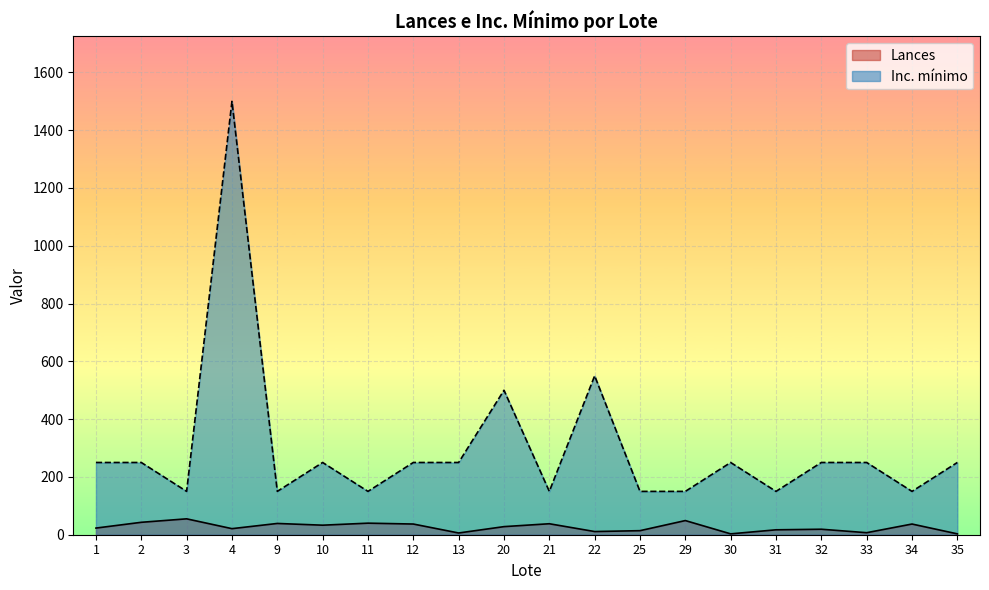

True or false: Inc. mínimo and Lances intersect in this chart.

False